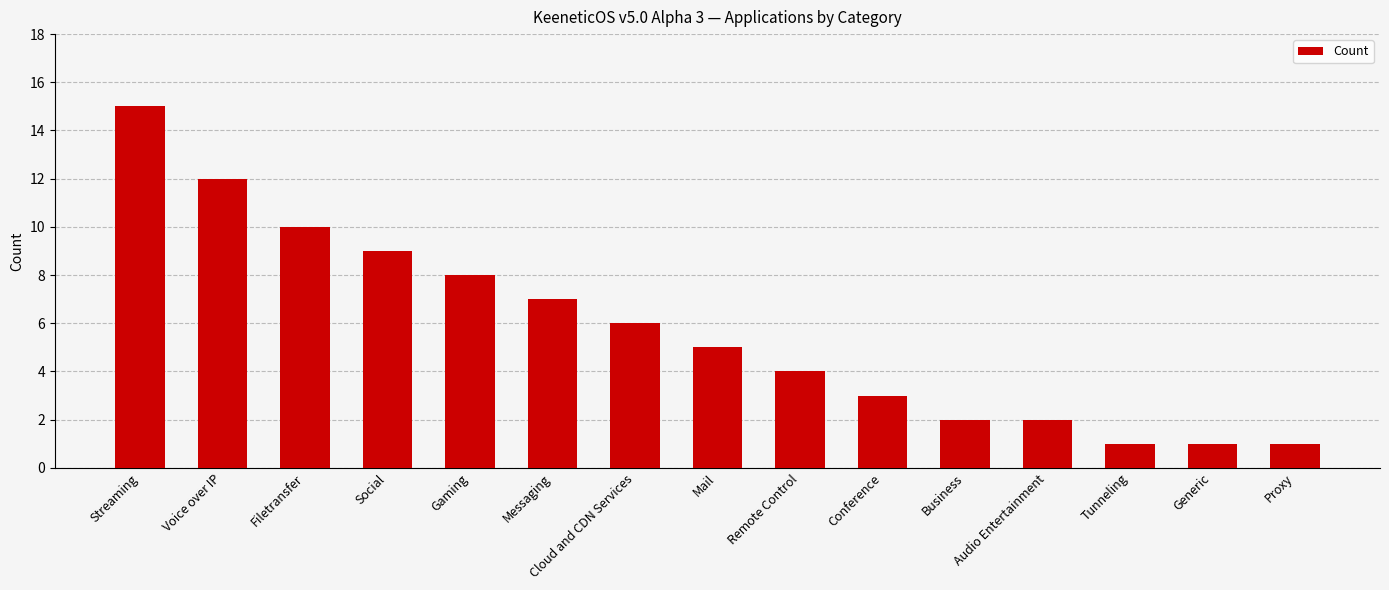

What is the sum of all values?

86